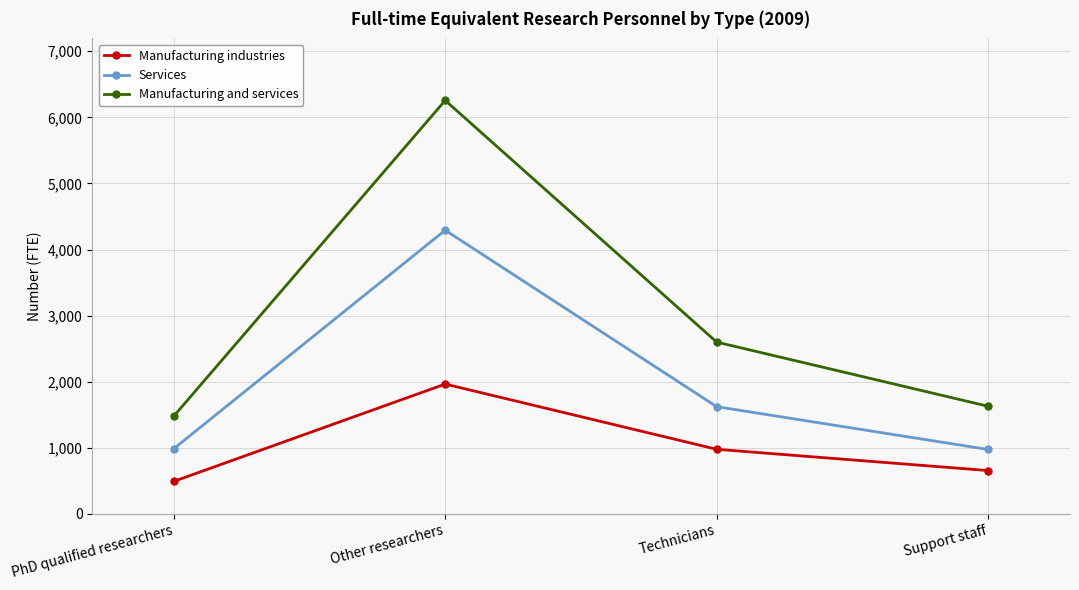

What is the sum of all Manufacturing industries values?

4087